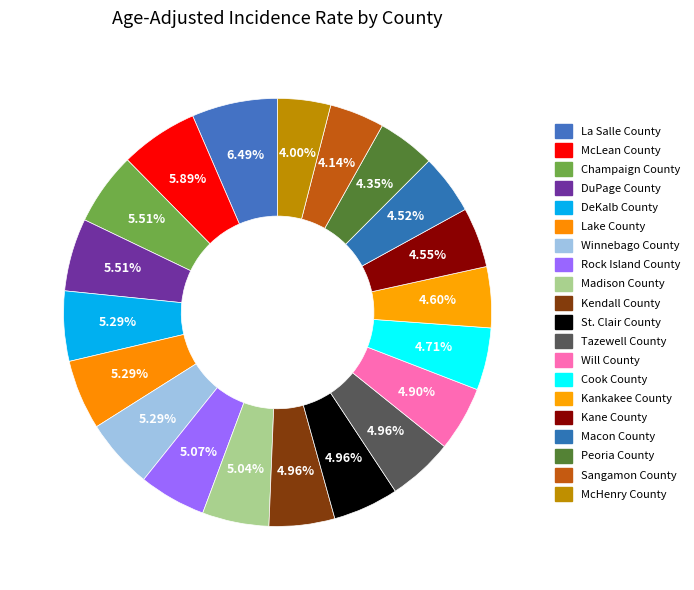

Does Cook County account for over 50% of the chart?

No